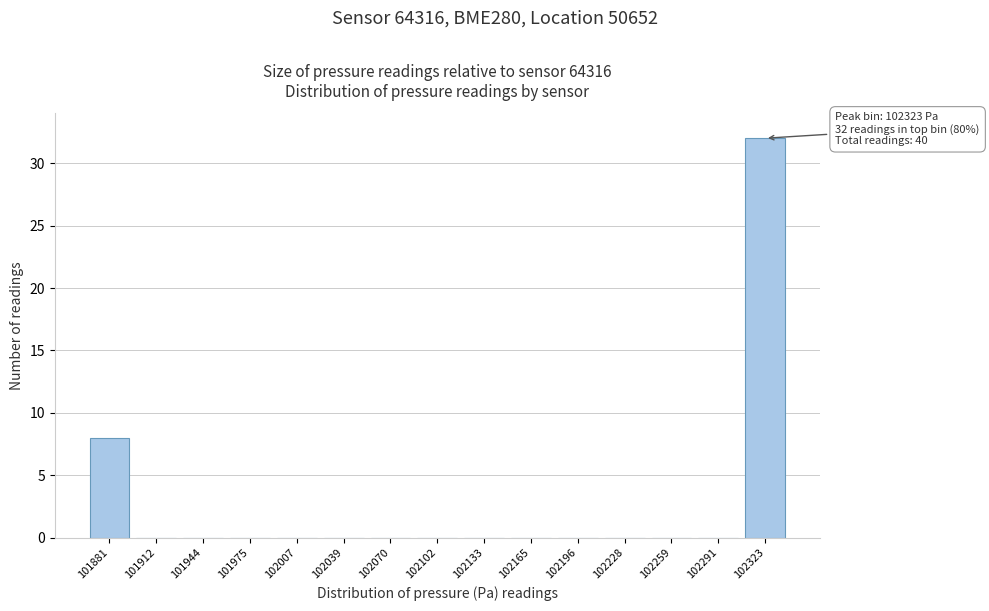

Reading left to right, list all the values displayed in this chart.

101881=8	101912=0	101944=0	101975=0	102007=0	102039=0	102070=0	102102=0	102133=0	102165=0	102196=0	102228=0	102259=0	102291=0	102323=32